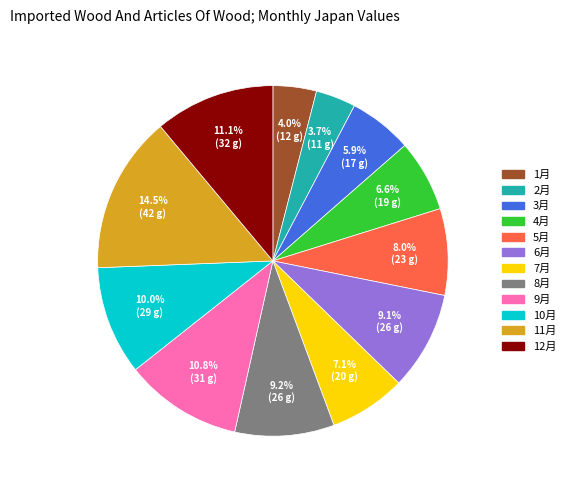

What percentage is the 6月 slice, to the nearest percent?

9%